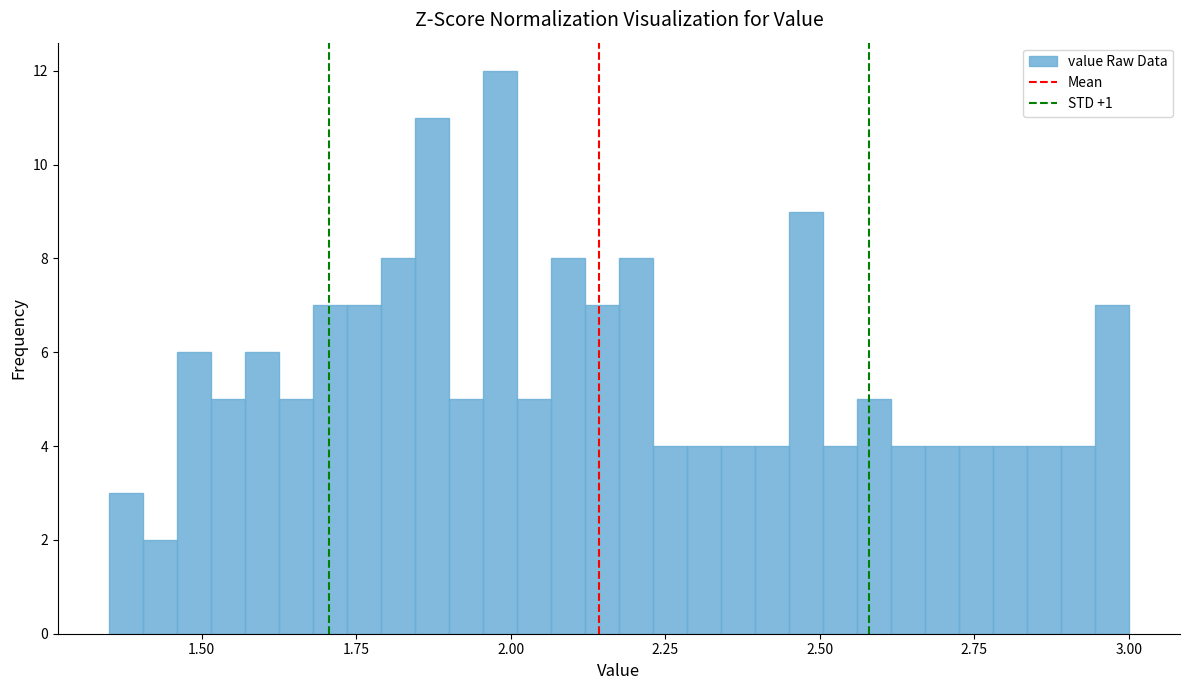

Around what value on the x-axis is the tallest bar? Give the approximate position of its centre, as read against the axis.

2.00